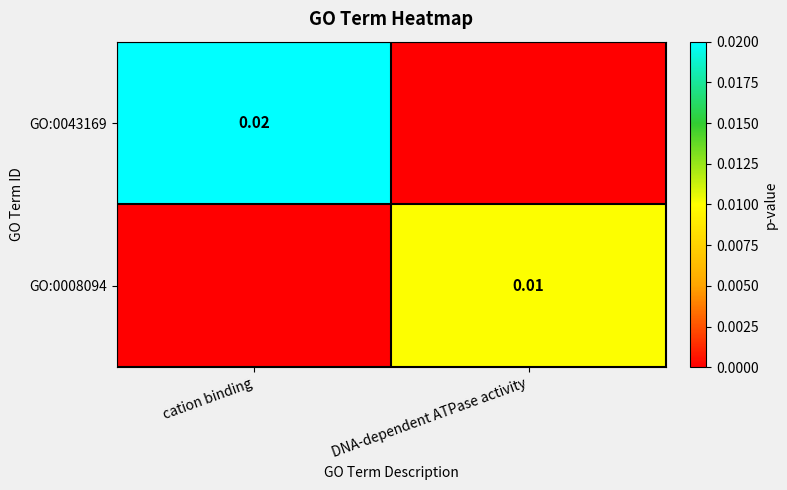

How many positive values does the GO:0008094 series have?

1